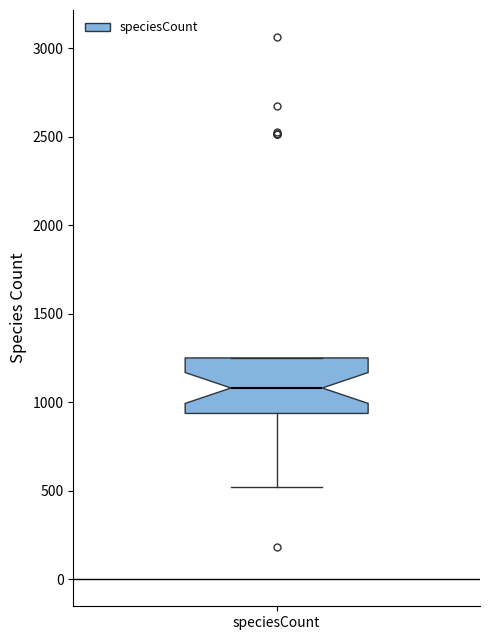

Transcribe this box plot: give where the median line is, the range the box spans, and where the two whiskers end, as read against the y-axis. The values are not printed on the chart, so give them approximately, as read against the axis.

median 1100, box 950 to 1250, whiskers 500 to 1250